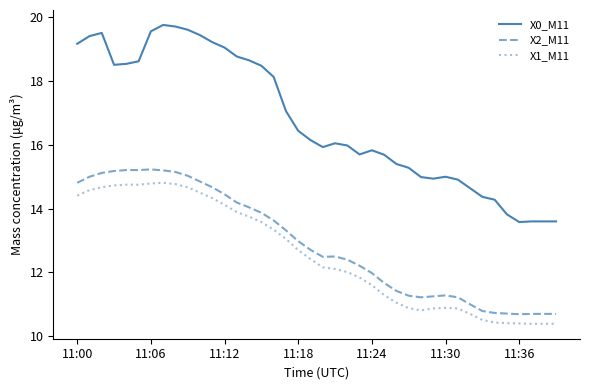

Which series has the largest range (max minus min)?

X0_M11